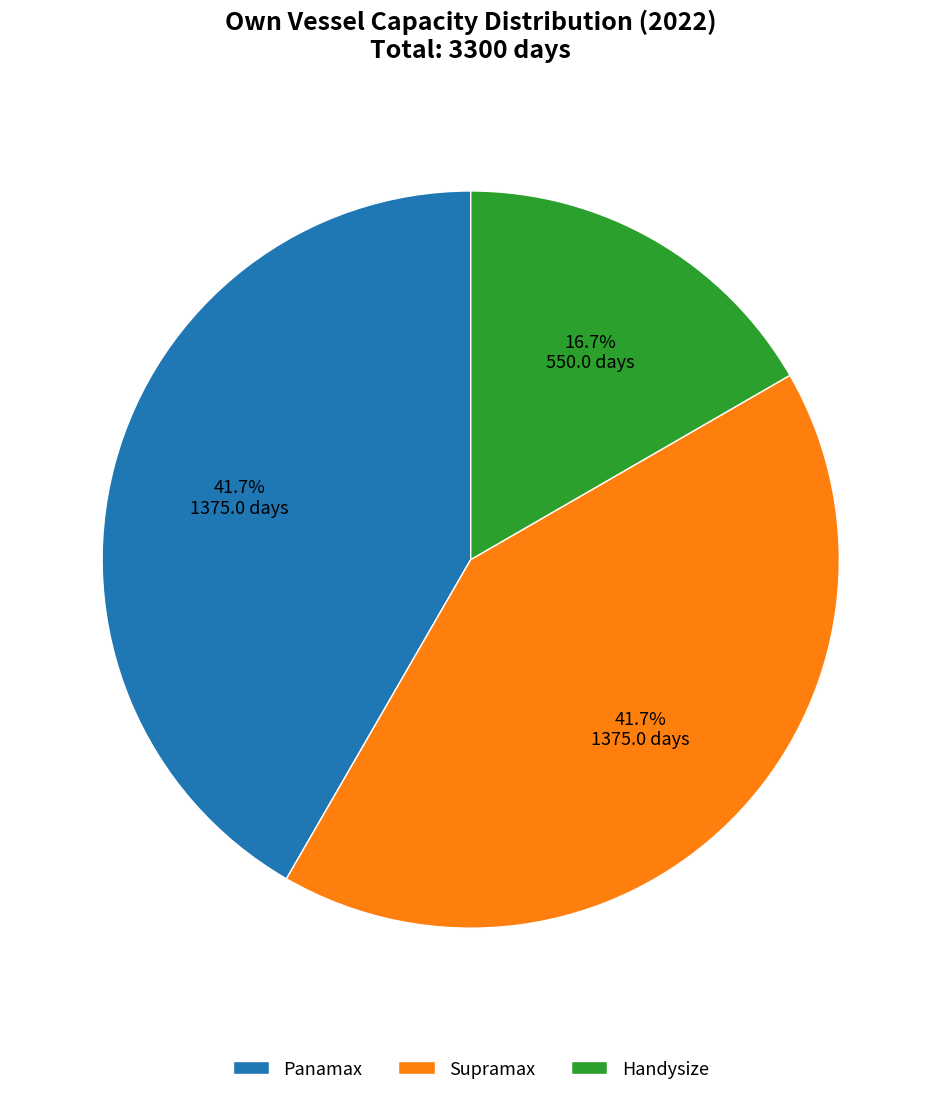

Does Handysize represent more than half of the total?

No